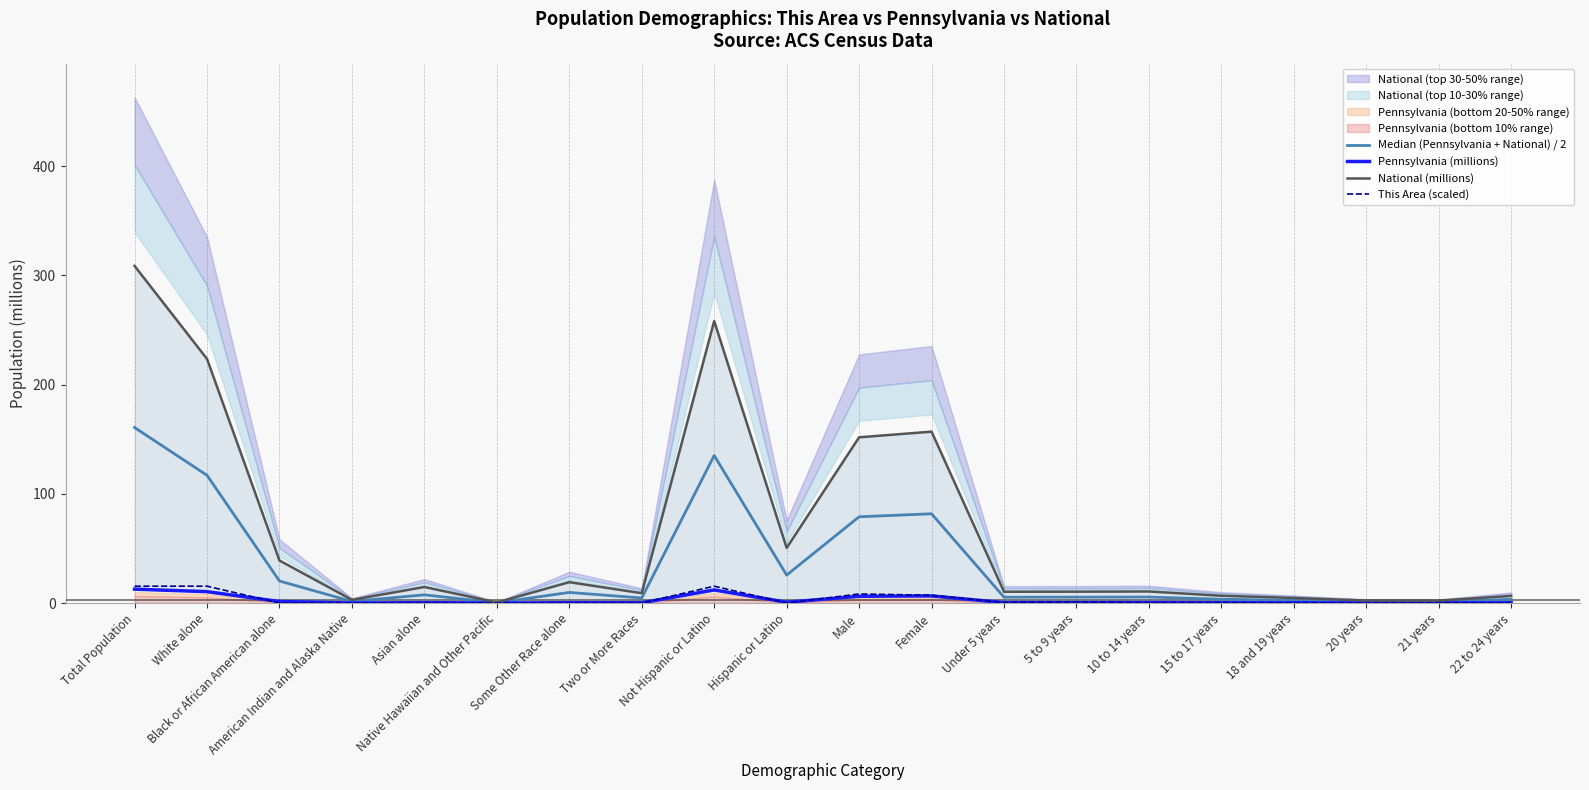

What is the label of the 1st point from the right?

22 to 24 years